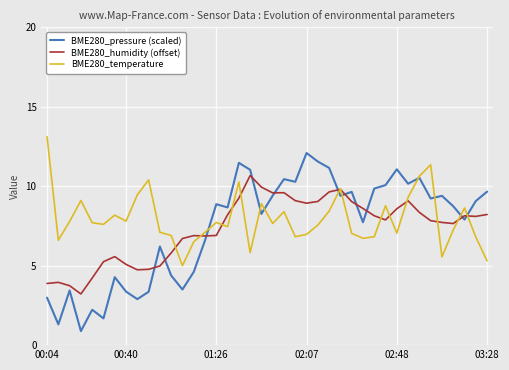

List the series in order of their peak value, lowest first.

BME280_humidity (offset), BME280_pressure (scaled), BME280_temperature